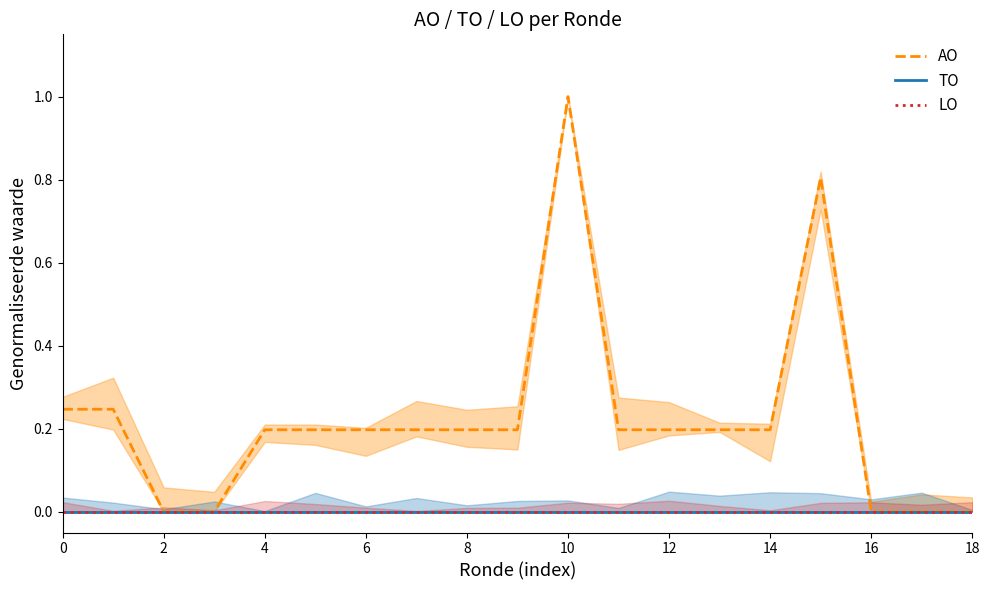

At which category does AO reach its first local peak?

10